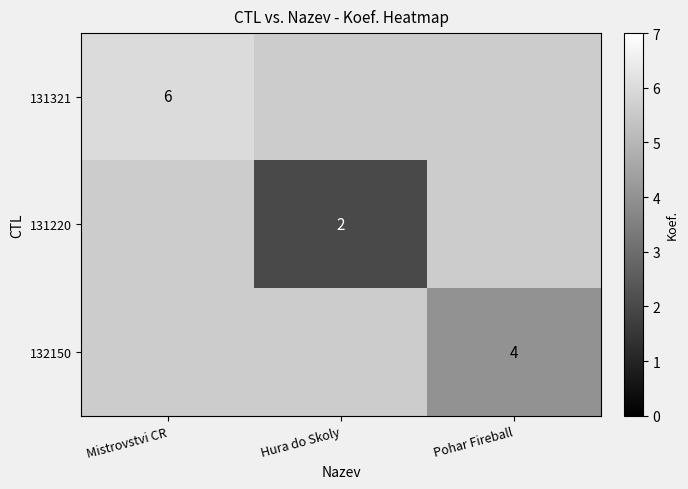

True or false: 132150 has a value of 4 at Pohar Fireball.

True